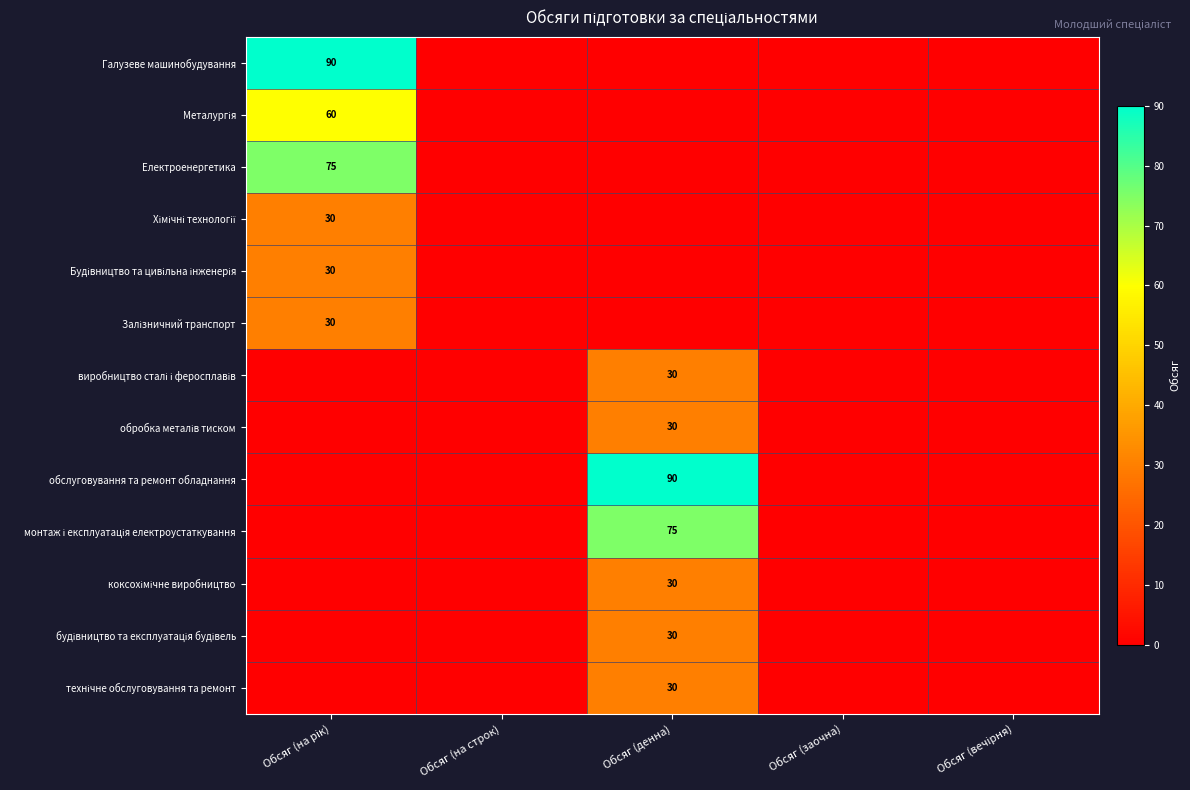

At which label does Галузеве машинобудування reach its peak?

Обсяг (на рік)